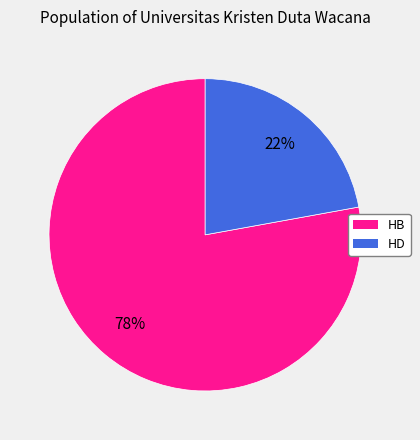

What percentage is the HD slice, to the nearest percent?

22%